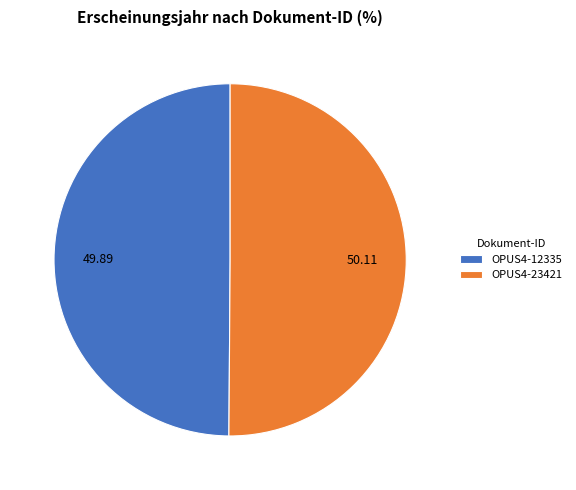

What is the ratio of the value at OPUS4-23421 to the value at OPUS4-12335?

1.0